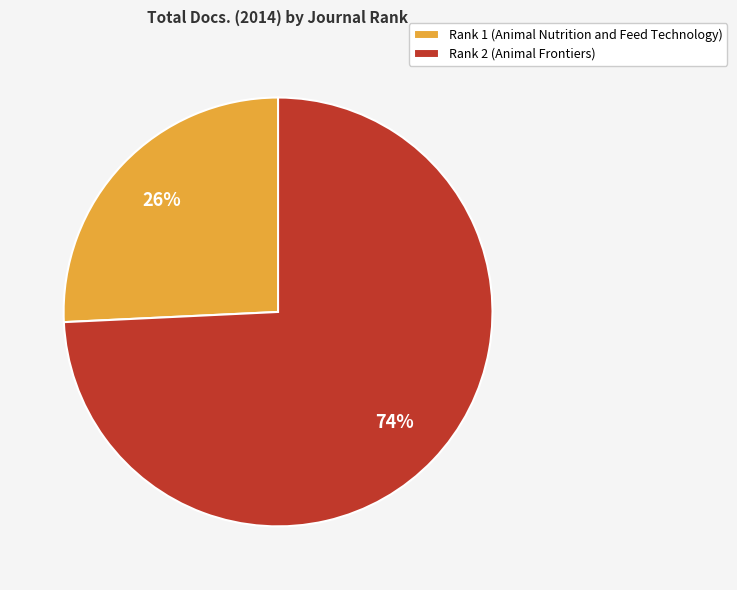

True or false: Rank 2 (Animal Frontiers) accounts for 81% of the total.

False